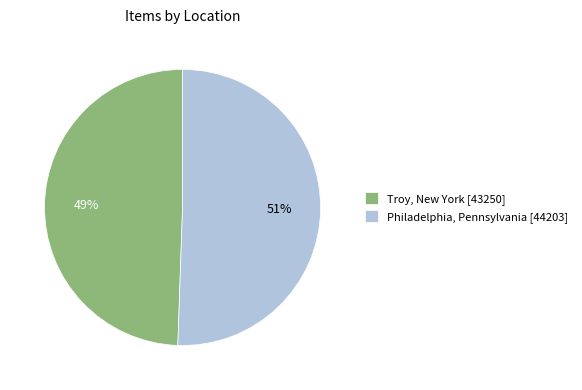

How many slices are in this pie chart?

2